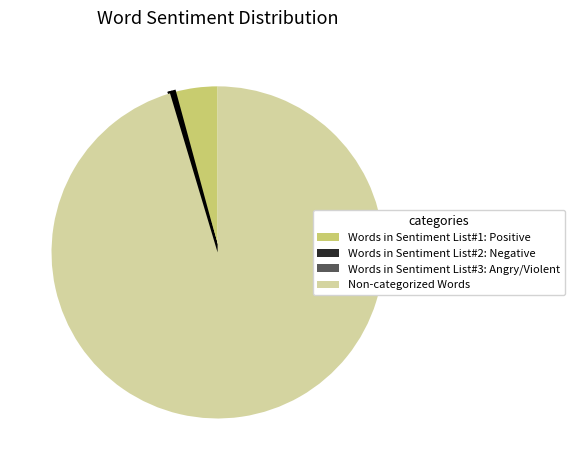

Does any single category account for the majority?

Yes